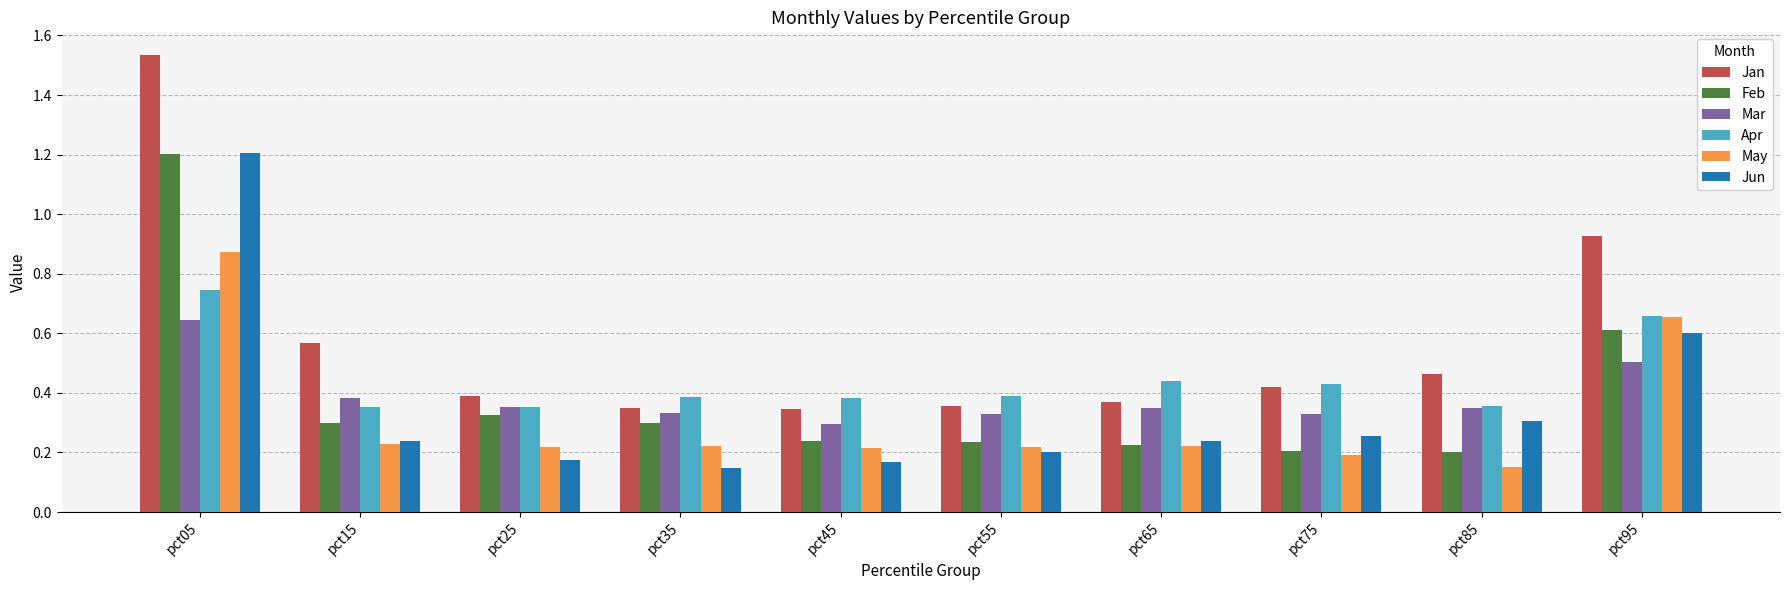

The value of Mar at pct05 is 0.6. True or false?

True